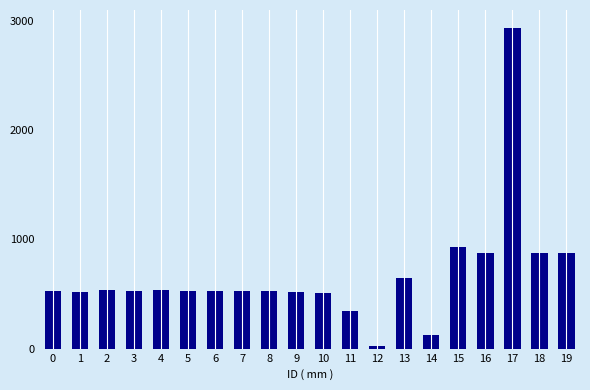

What is the greatest value displayed?

2934